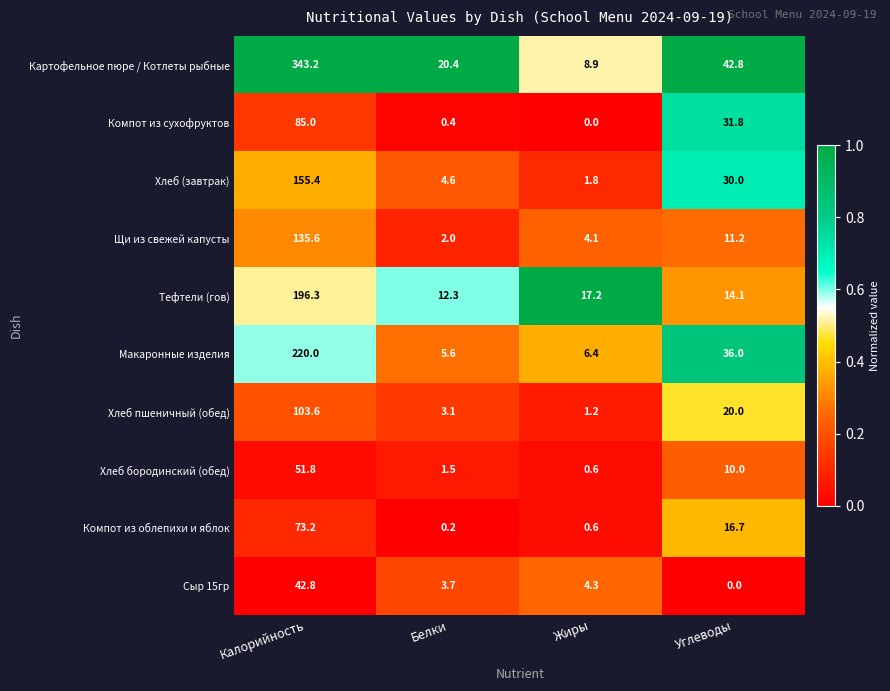

At which label is Компот из облепихи и яблок closest to 36?

Углеводы